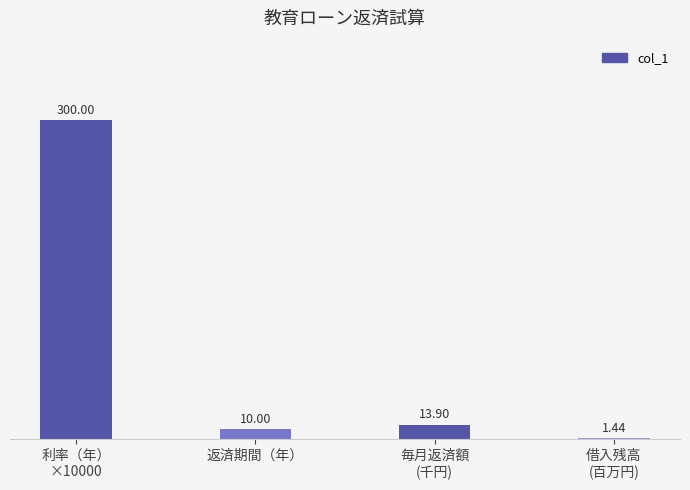

What is the value of the 1st bar from the left?

300.0